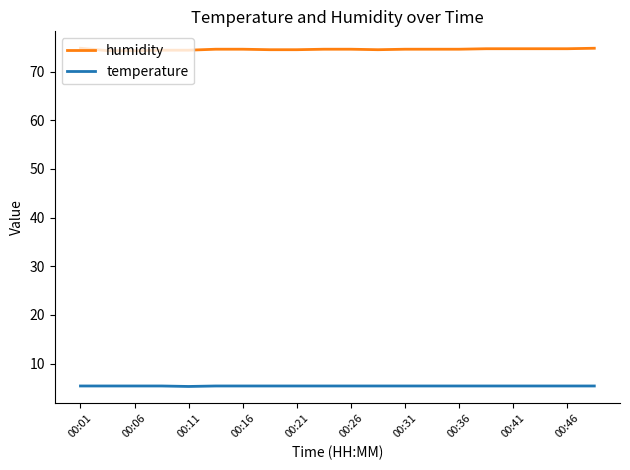

List the series in order of their overall mean, lowest first.

temperature, humidity